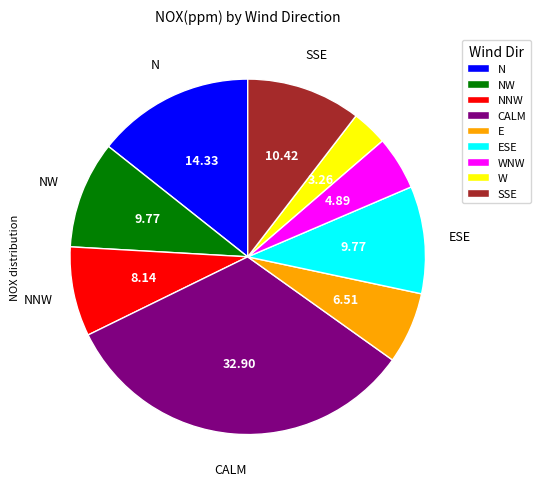

Is there any slice that represents more than half of the pie?

No